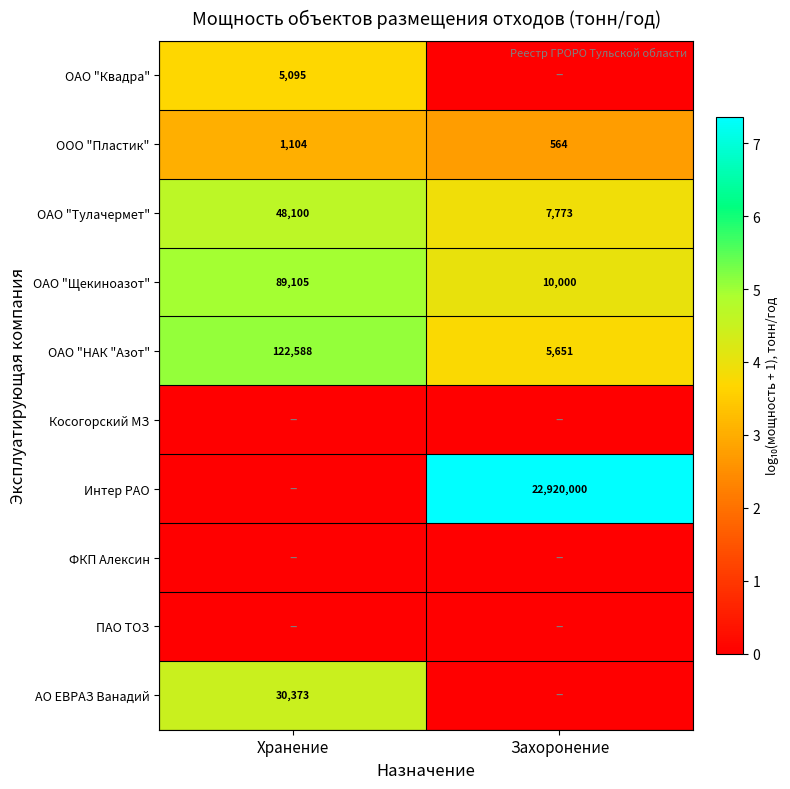

What is the approximate value of ОАО "Щекиноазот" at Хранение?

89105